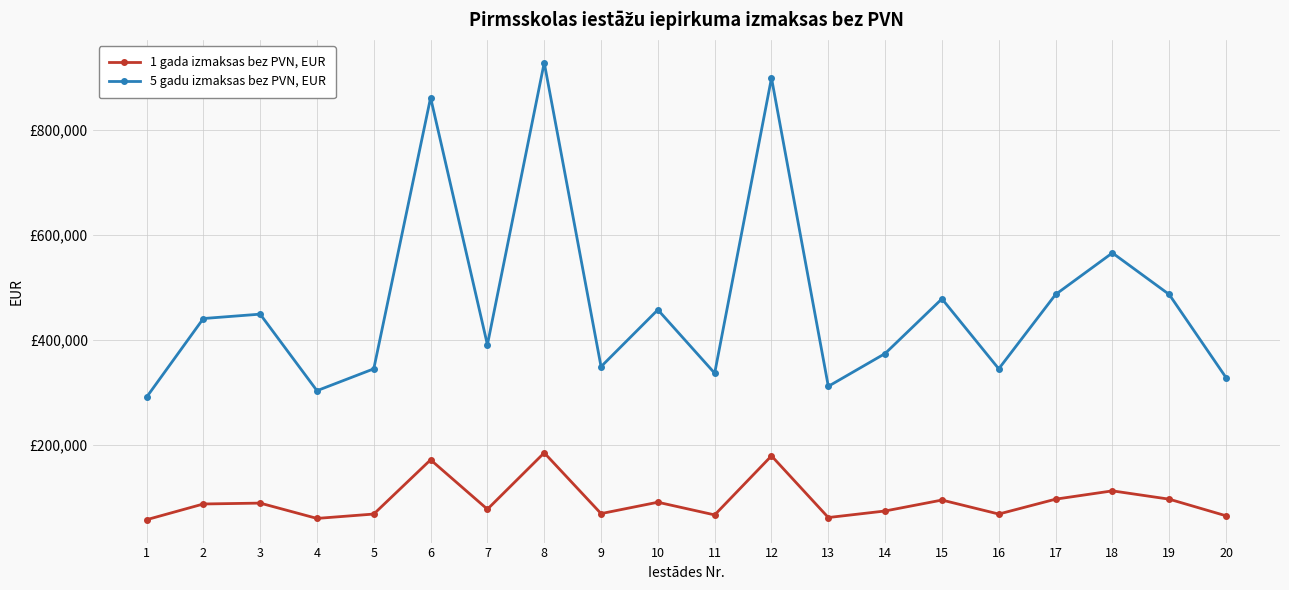

Is this an area chart (filled region under the line)?

No